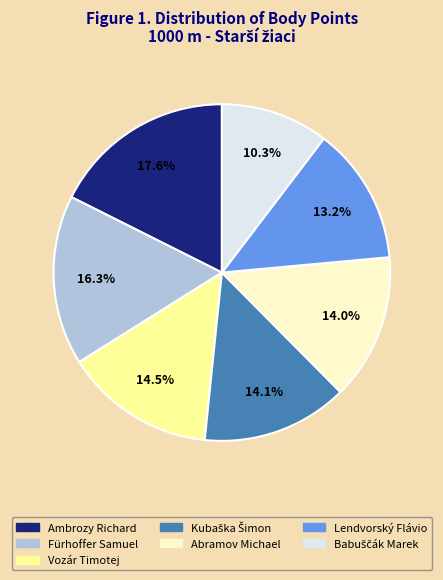

Is it true that Lendvorský Flávio is 25% of the pie?

False